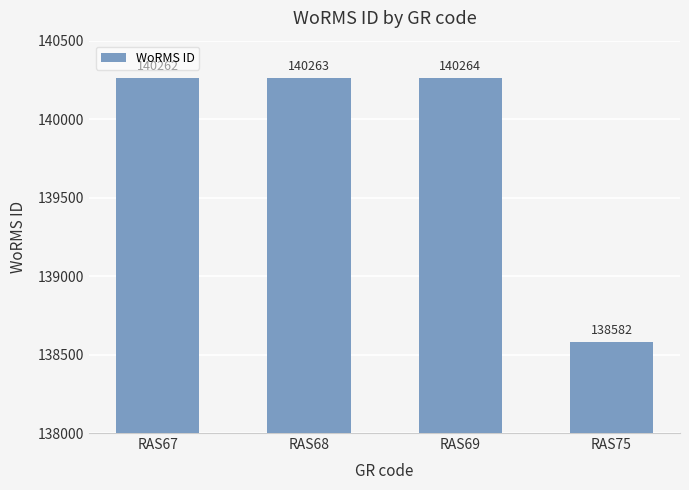

Which label corresponds to the smallest value in the chart?

RAS75